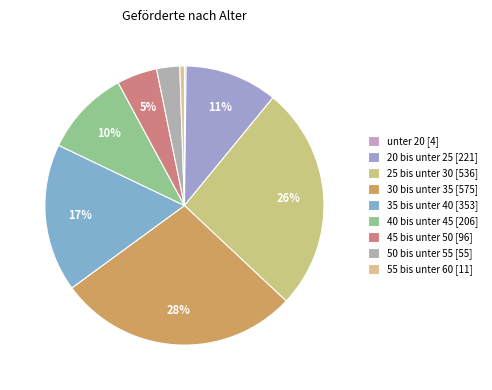

Is the sum of 20 bis unter 25 and 45 bis unter 50 greater than half?

No